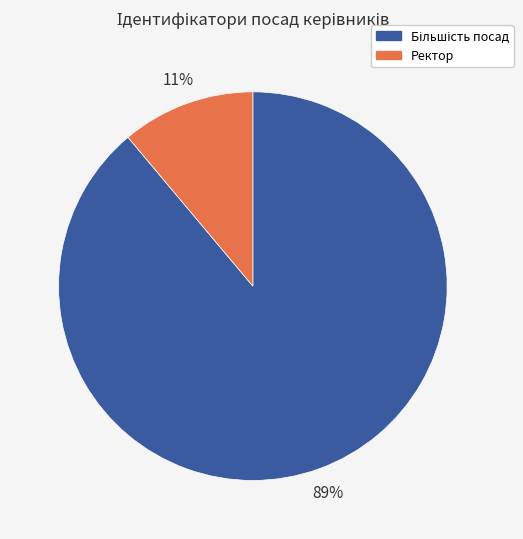

To the nearest percent, what is the average slice percentage?

50%